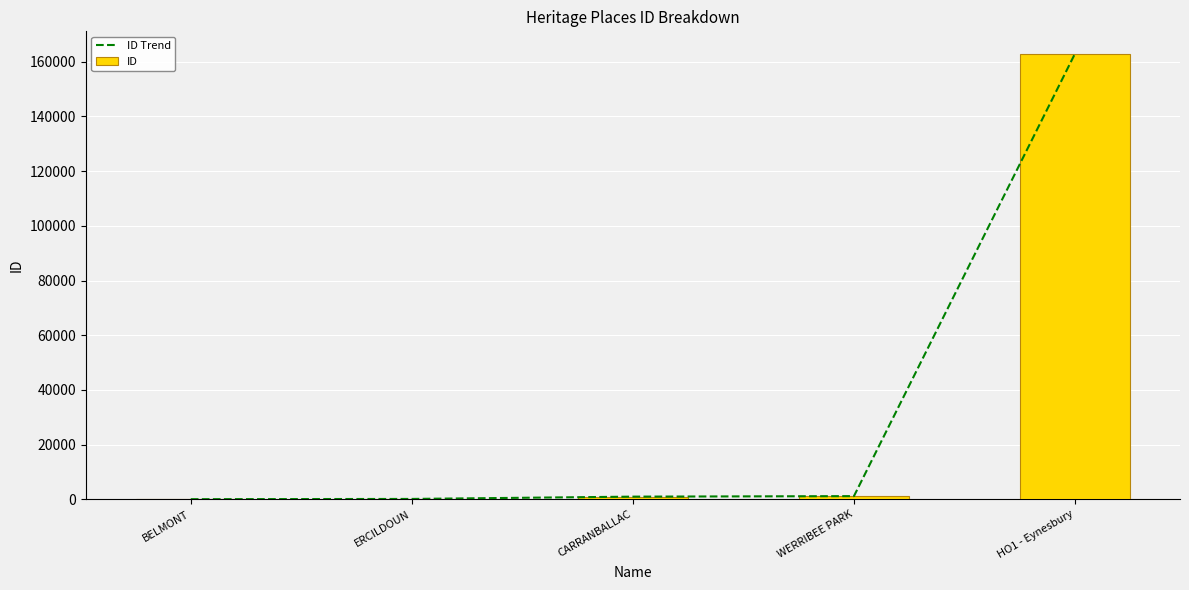

What position from the left is WERRIBEE PARK?

4